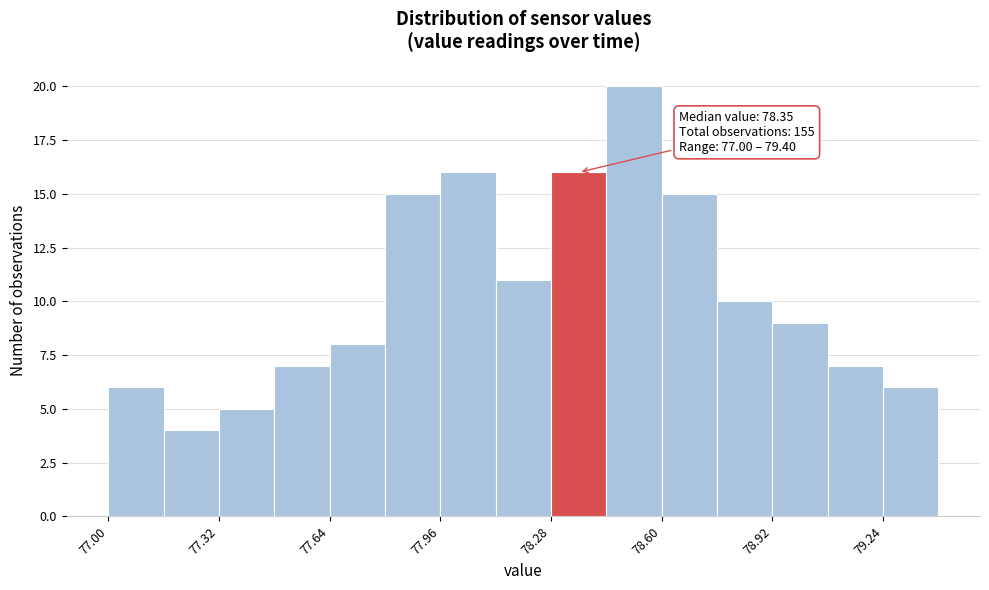

Around what value on the x-axis is the tallest bar? Give the approximate position of its centre, as read against the axis.

78.50